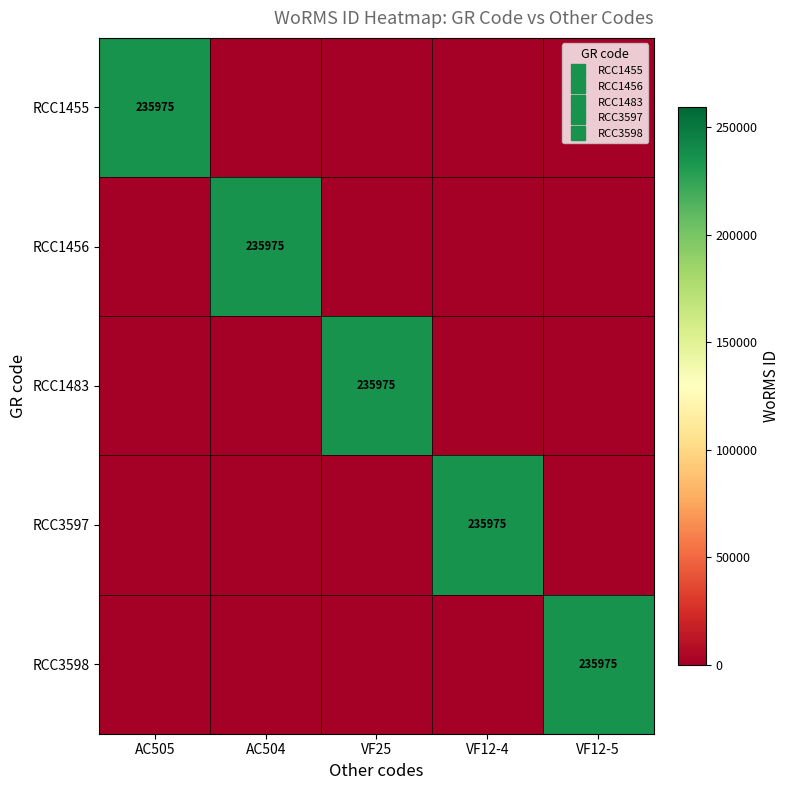

At which category is the sum across all series the highest?

AC505